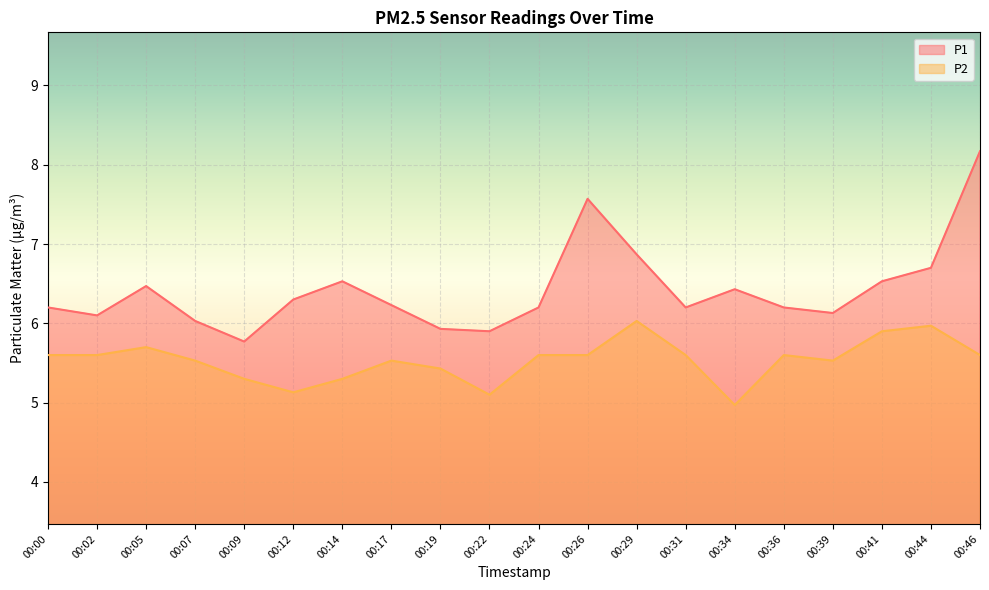

List the series in order of their overall mean, lowest first.

P2, P1